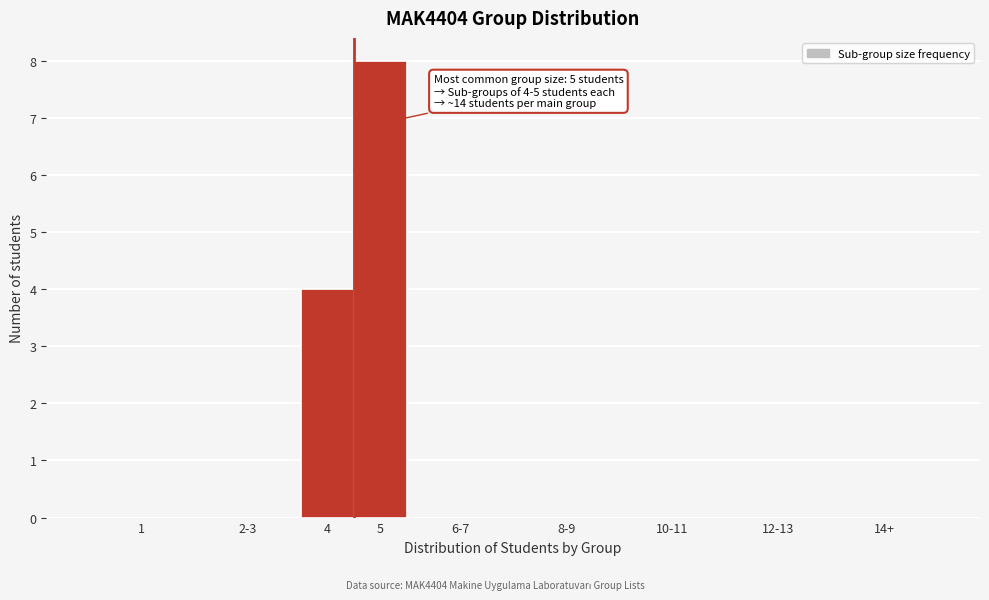

Reading left to right, transcribe all the data shown in this chart.

1=0	2-3=0	4=4	5=8	6-7=0	8-9=0	10-11=0	12-13=0	14+=0